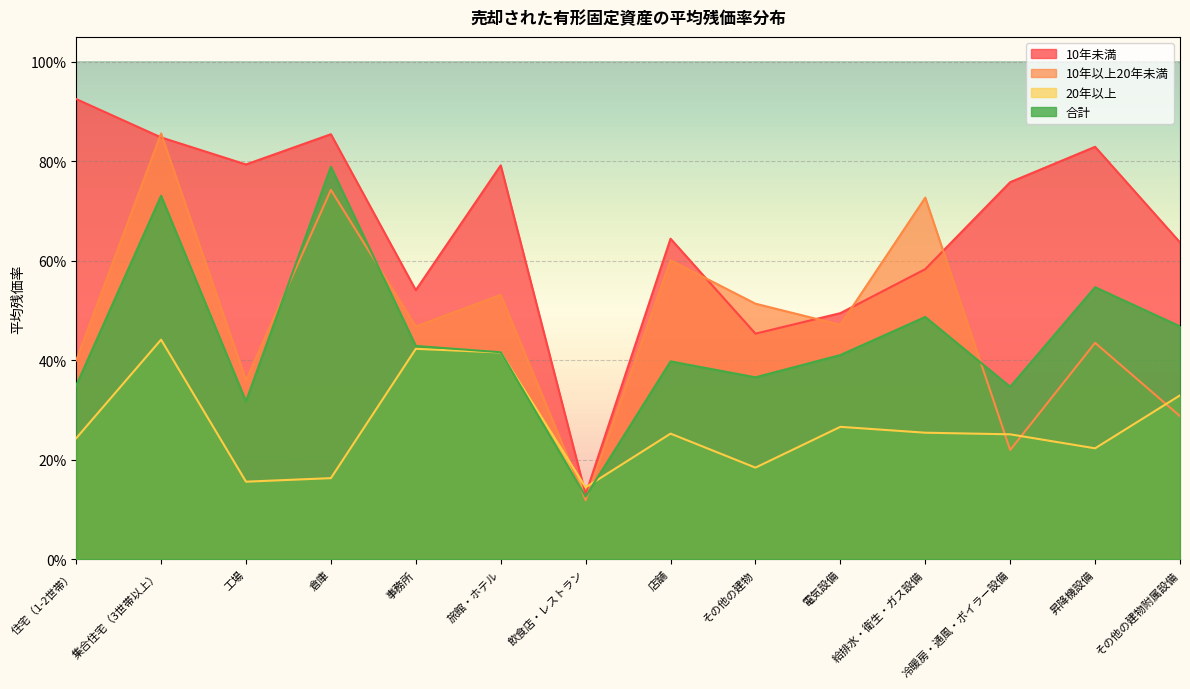

Between 事務所 and 昇降機設備, which is larger?

昇降機設備